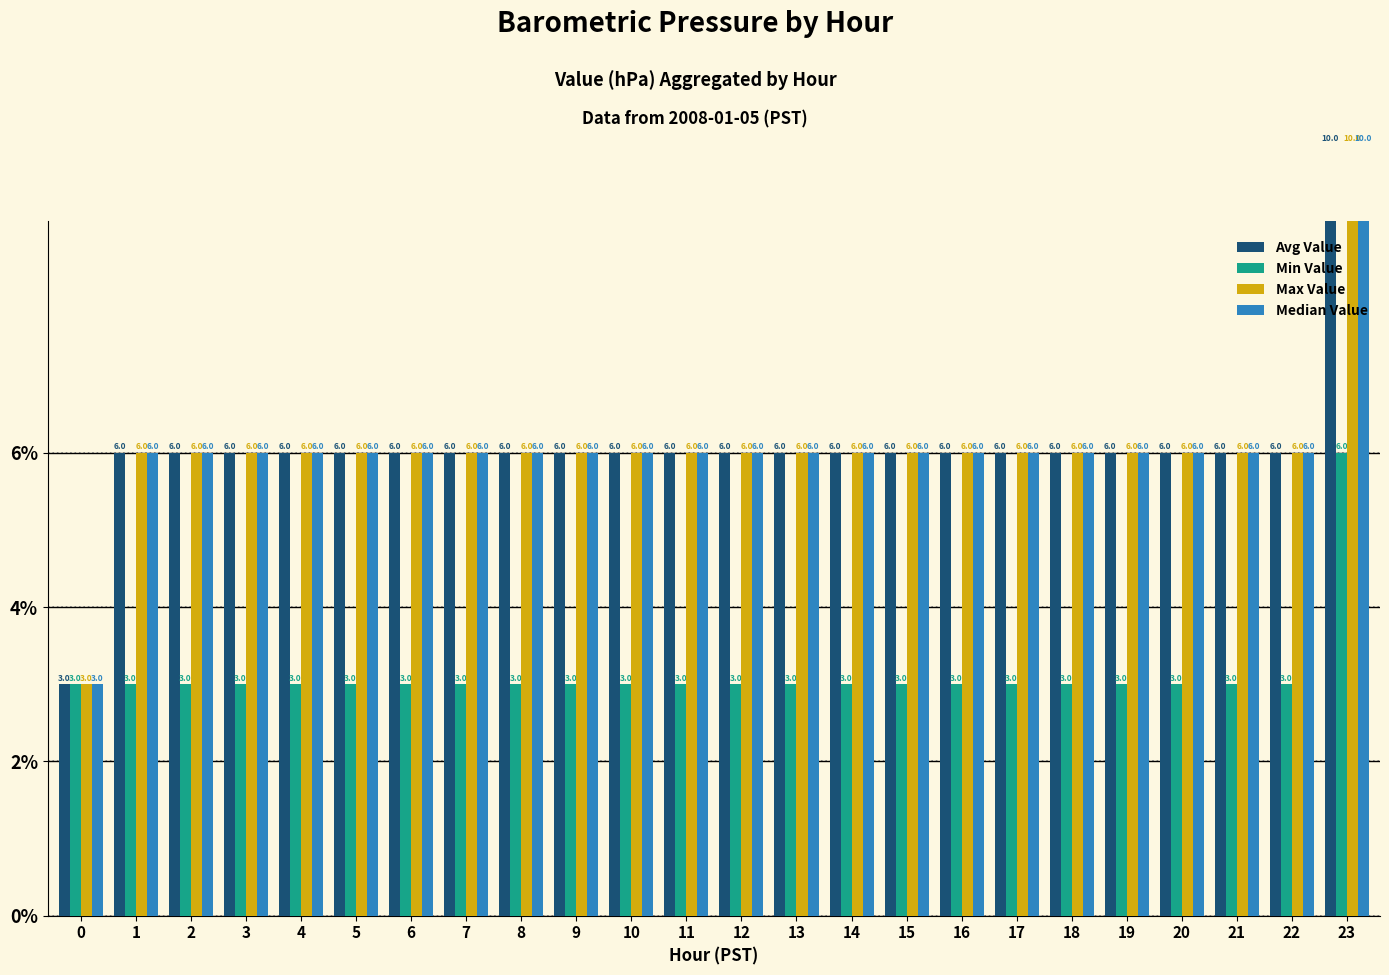

Rank the series by their maximum value, from highest to lowest.

Avg Value, Max Value, Median Value, Min Value